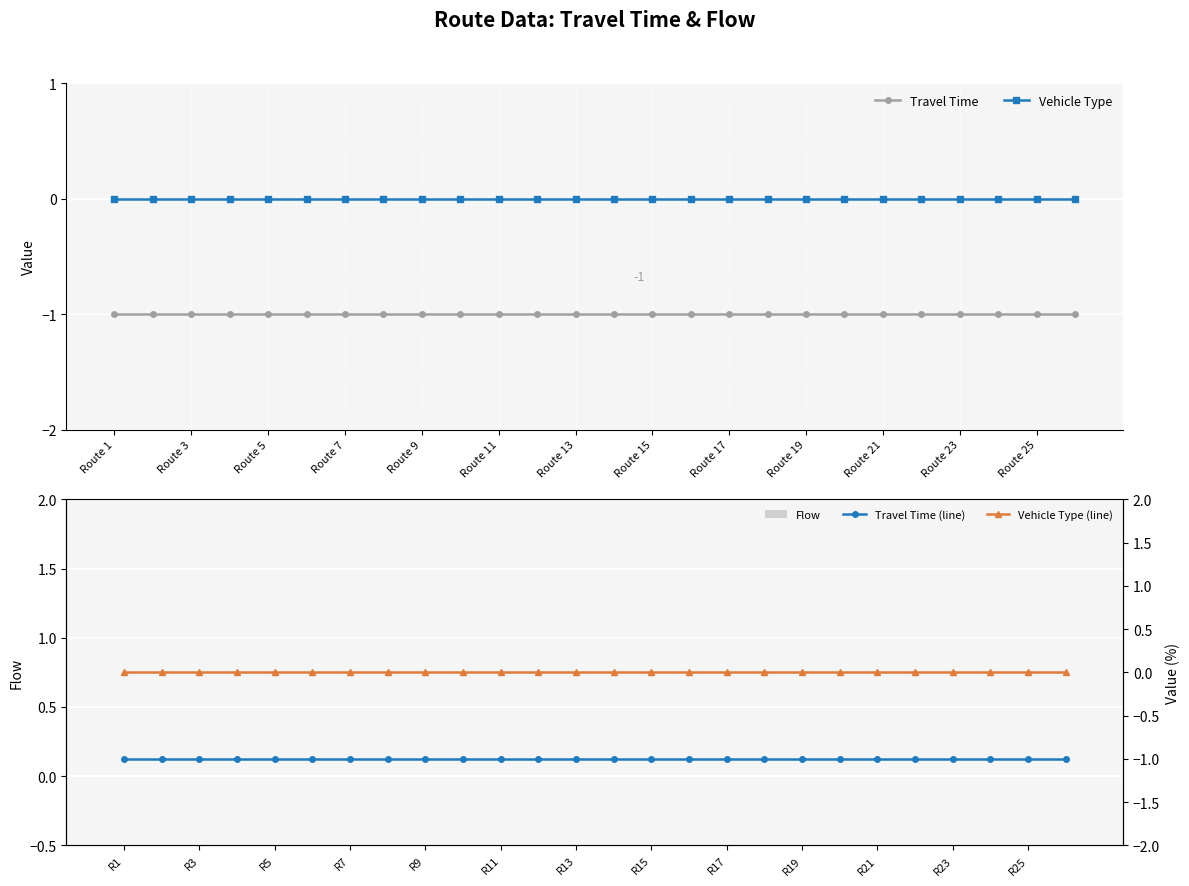

The Travel Time series shows -2 at Route 1. True or false?

False